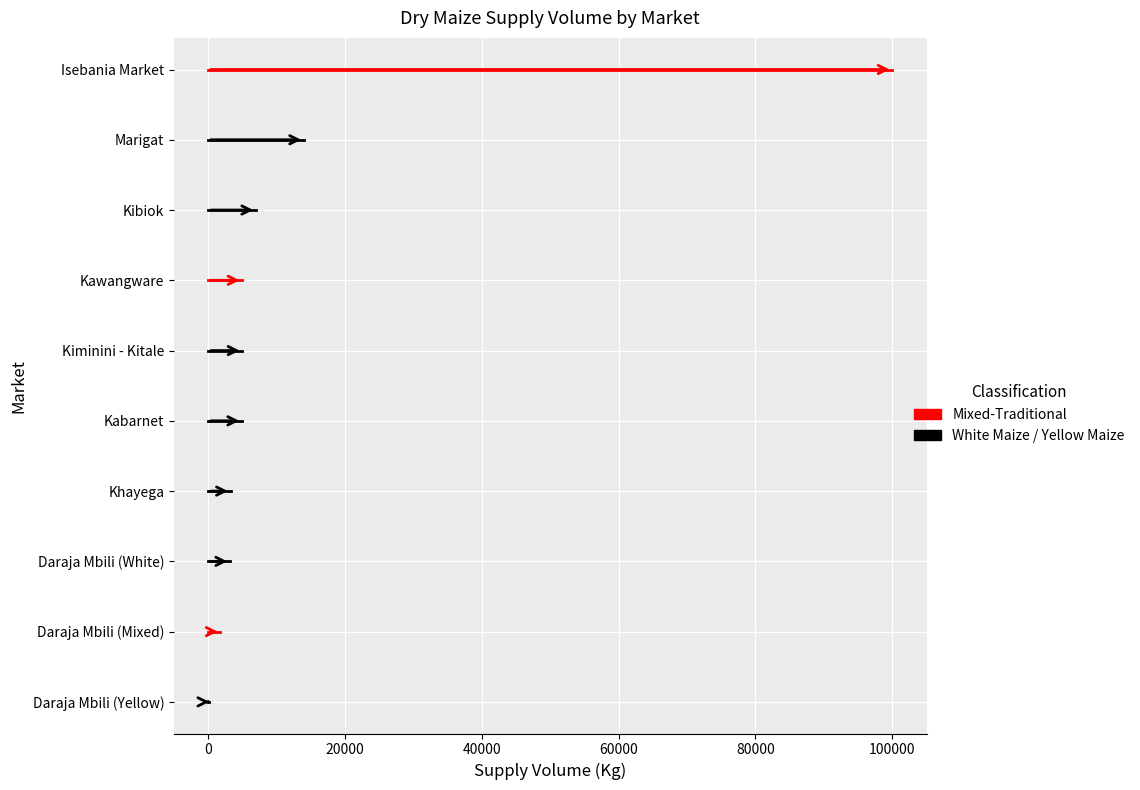

Between −20000 and 0, which series saw the biggest shift?

Yellow Maize